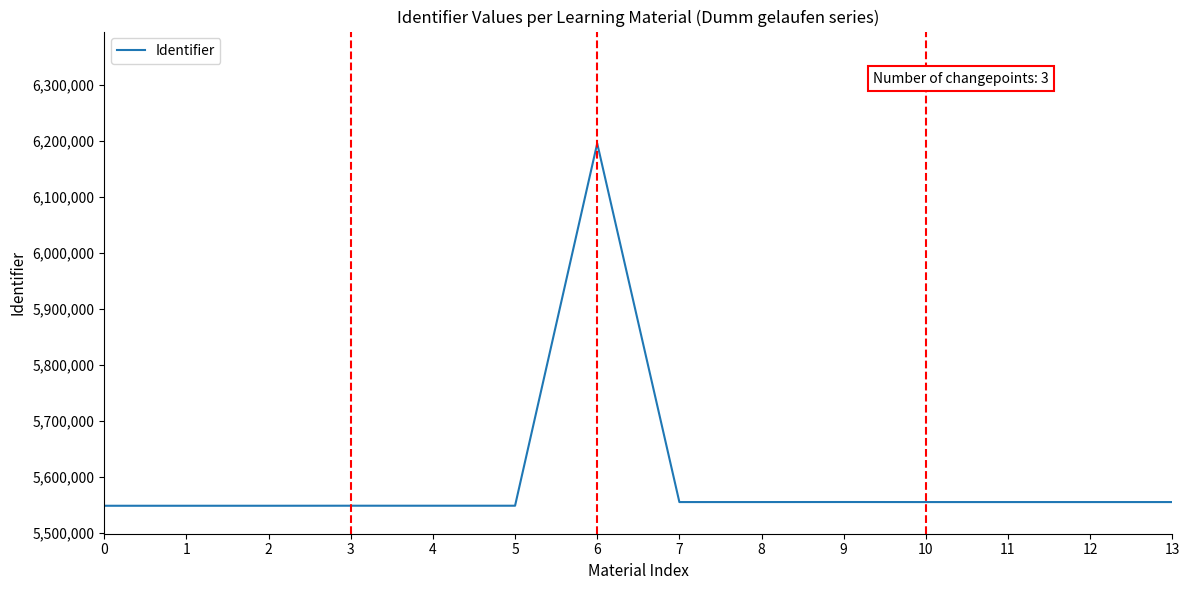

True or false: there are more than 0 points higher than both neighbors.

True